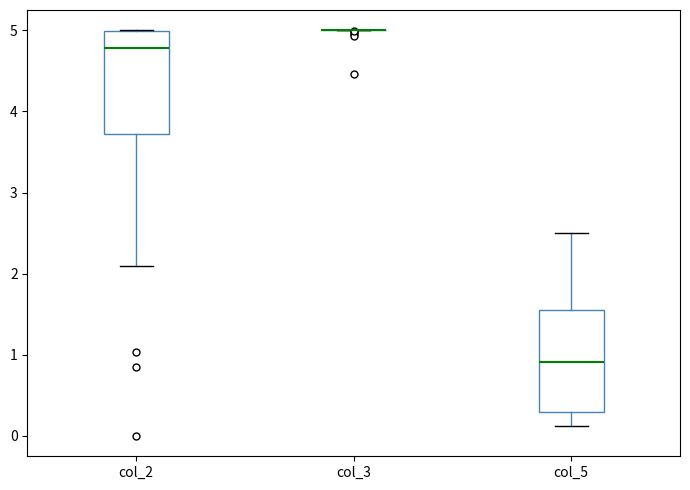

Reading left to right, transcribe this box plot: for each box, give where its median line is, the range the box spans, and where its two whiskers end, as read against the y-axis. The values are not printed on the chart, so give them approximately, as read against the axis.

col_2: median 4.8, box 3.7 to 5.0, whiskers 2.1 to 5.0
col_3: box collapsed to a line at 5.0, whiskers 5.0 to 5.0
col_5: median 0.9, box 0.3 to 1.6, whiskers 0.1 to 2.5